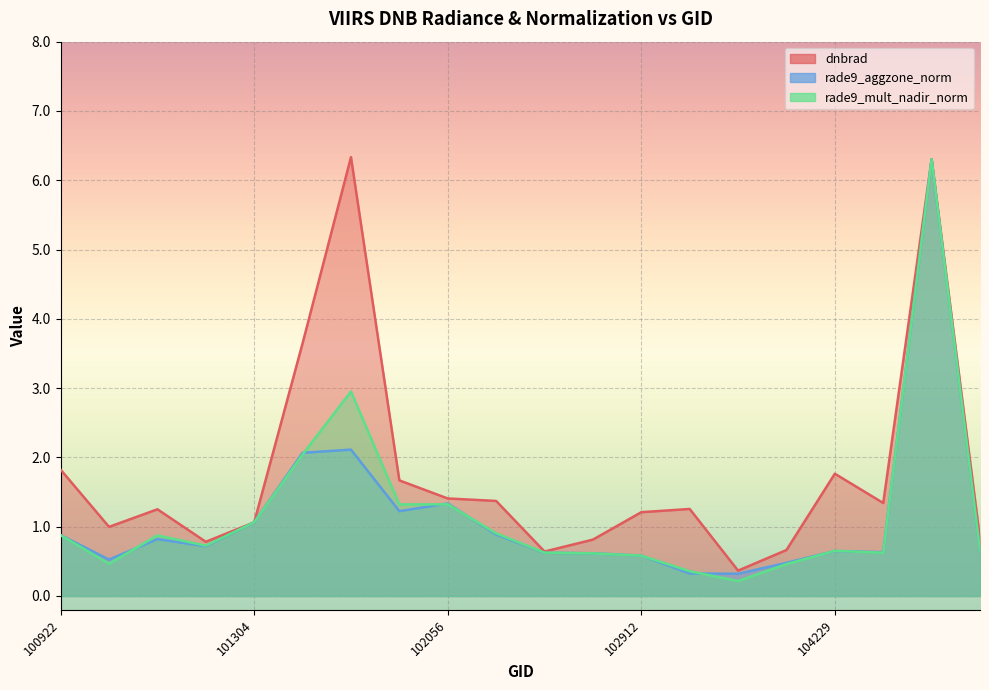

Rank the series by their maximum value, from highest to lowest.

dnbrad, rade9_aggzone_norm, rade9_mult_nadir_norm